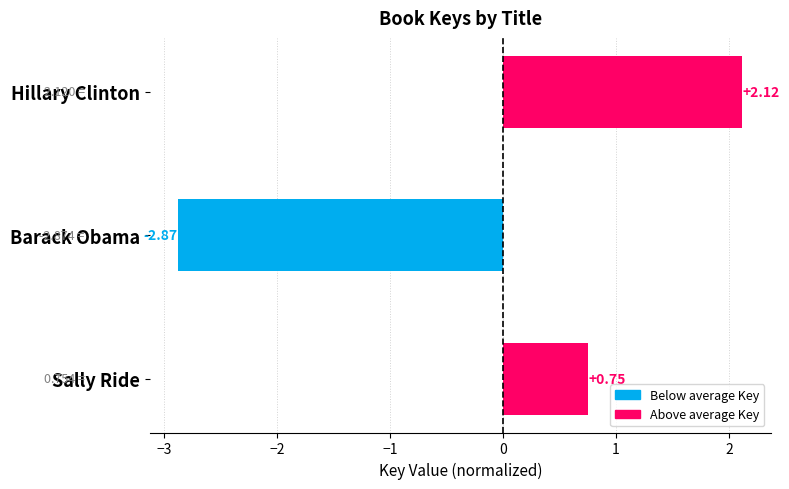

What is the label of the 3rd bar from the bottom?

Hillary Clinton